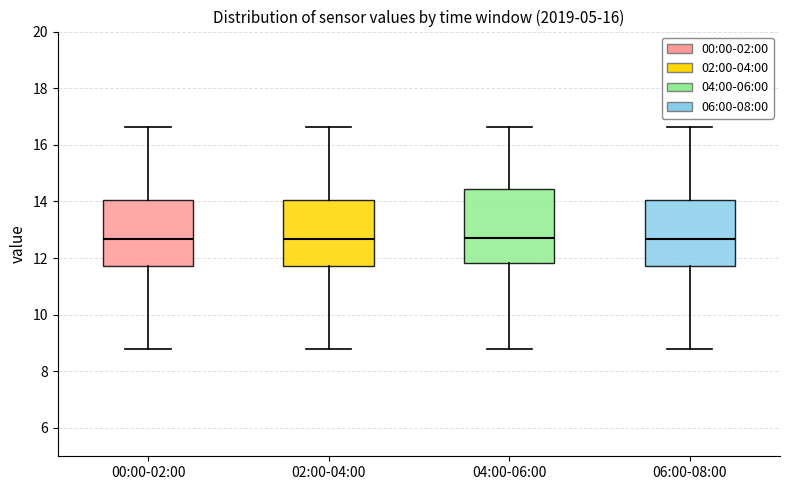

Reading left to right, transcribe this box plot: for each box, give where its median line is, the range the box spans, and where its two whiskers end, as read against the y-axis. The values are not printed on the chart, so give them approximately, as read against the axis.

00:00-02:00: median 12.6, box 11.8 to 14.0, whiskers 8.8 to 16.6
02:00-04:00: median 12.6, box 11.8 to 14.0, whiskers 8.8 to 16.6
04:00-06:00: median 12.8, box 11.8 to 14.4, whiskers 8.8 to 16.6
06:00-08:00: median 12.6, box 11.8 to 14.0, whiskers 8.8 to 16.6